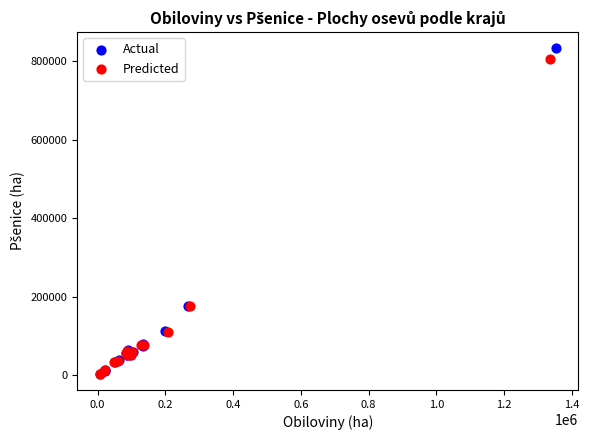

Which series has the widest spread of Y values?

Actual